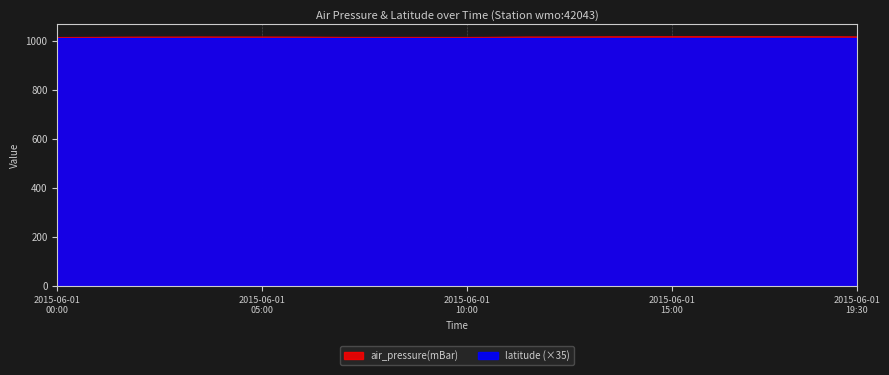

Is it true that the value at 2015-06-01T13:00 is 1017.4?

True